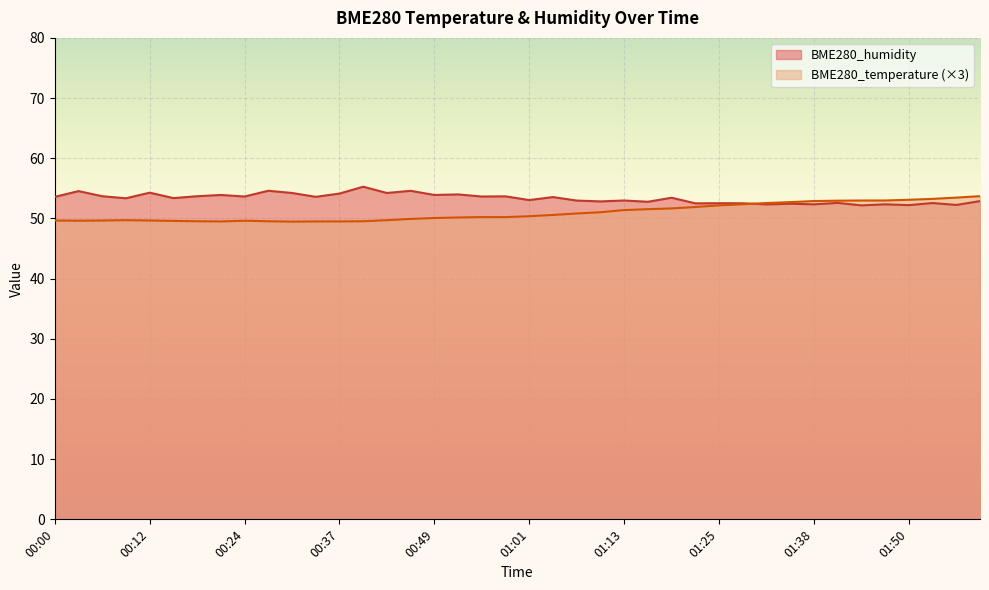

List the labels in order of BME280_humidity value, largest first.

00:40, 00:27, 00:46, 00:03, 00:12, 00:30, 00:43, 00:37, 00:52, 00:21, 00:49, 00:06, 00:18, 00:58, 00:24, 00:55, 00:33, 00:00, 01:04, 01:19, 00:15, 00:09, 01:01, 01:13, 01:07, 01:59, 01:10, 01:16, 01:41, 01:53, 01:25, 01:29, 01:22, 01:35, 01:38, 01:47, 01:32, 01:56, 01:50, 01:44